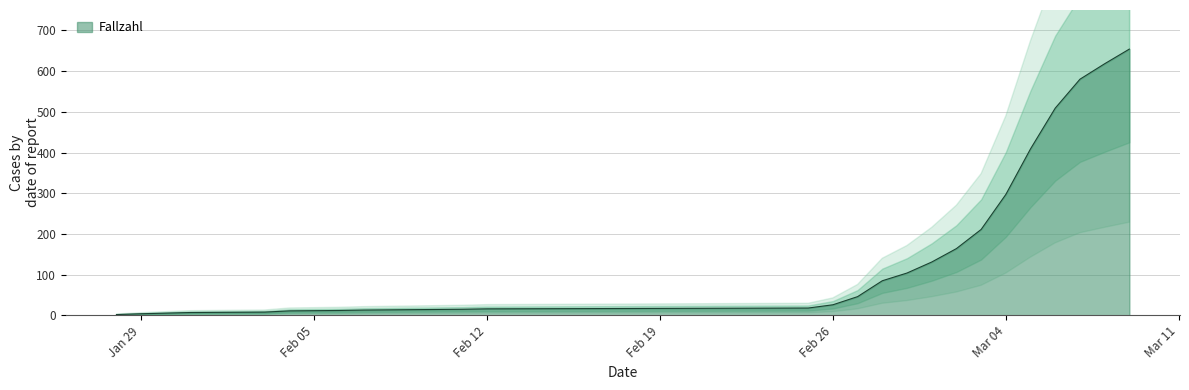

What is the smallest value displayed?

2